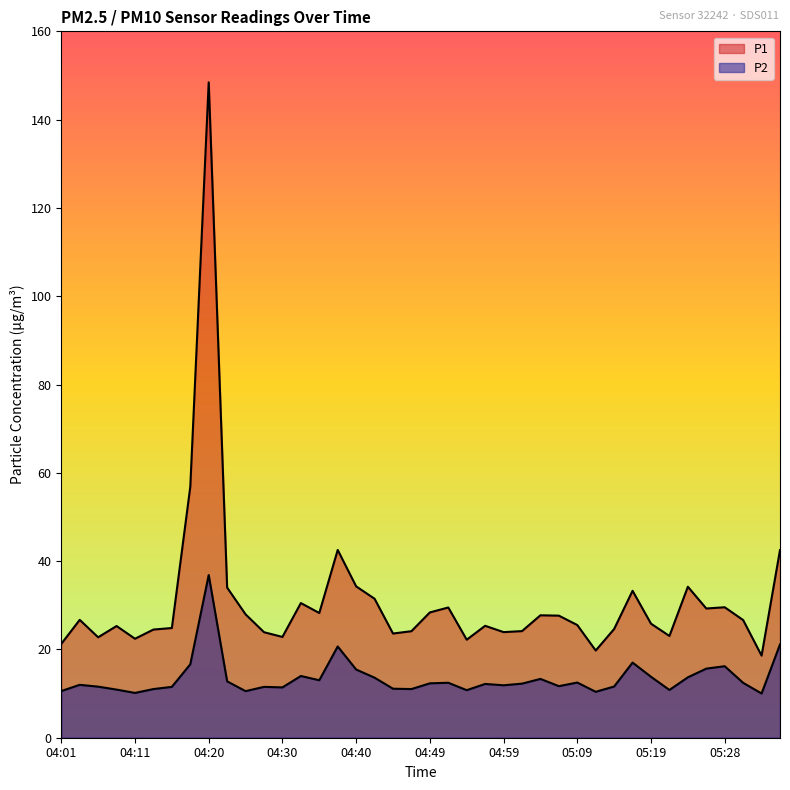

What is the label of the 25th point from the left?

04:59